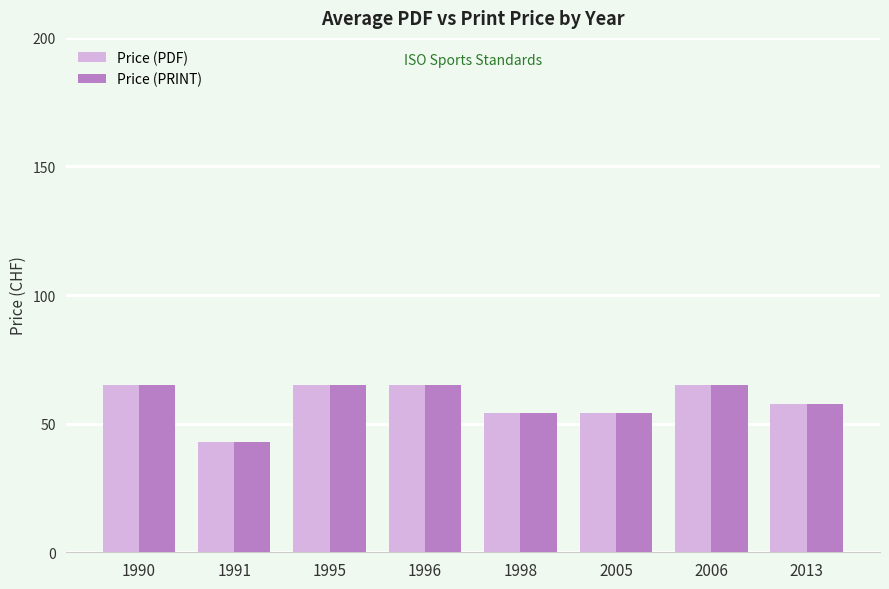

Which category has the lowest value in the Price (PDF) series?

1991